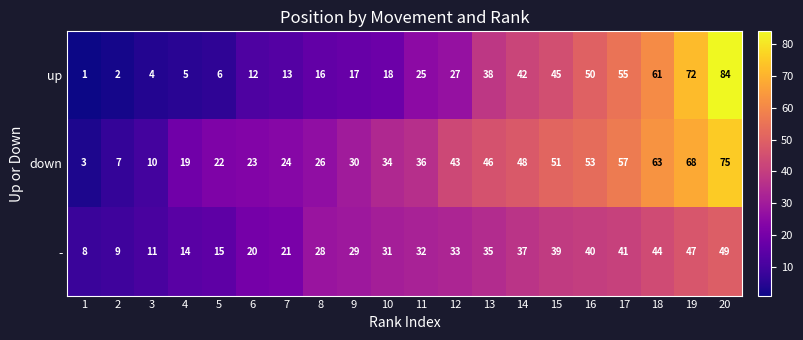

Is it true that - equals 11 at 12?

False